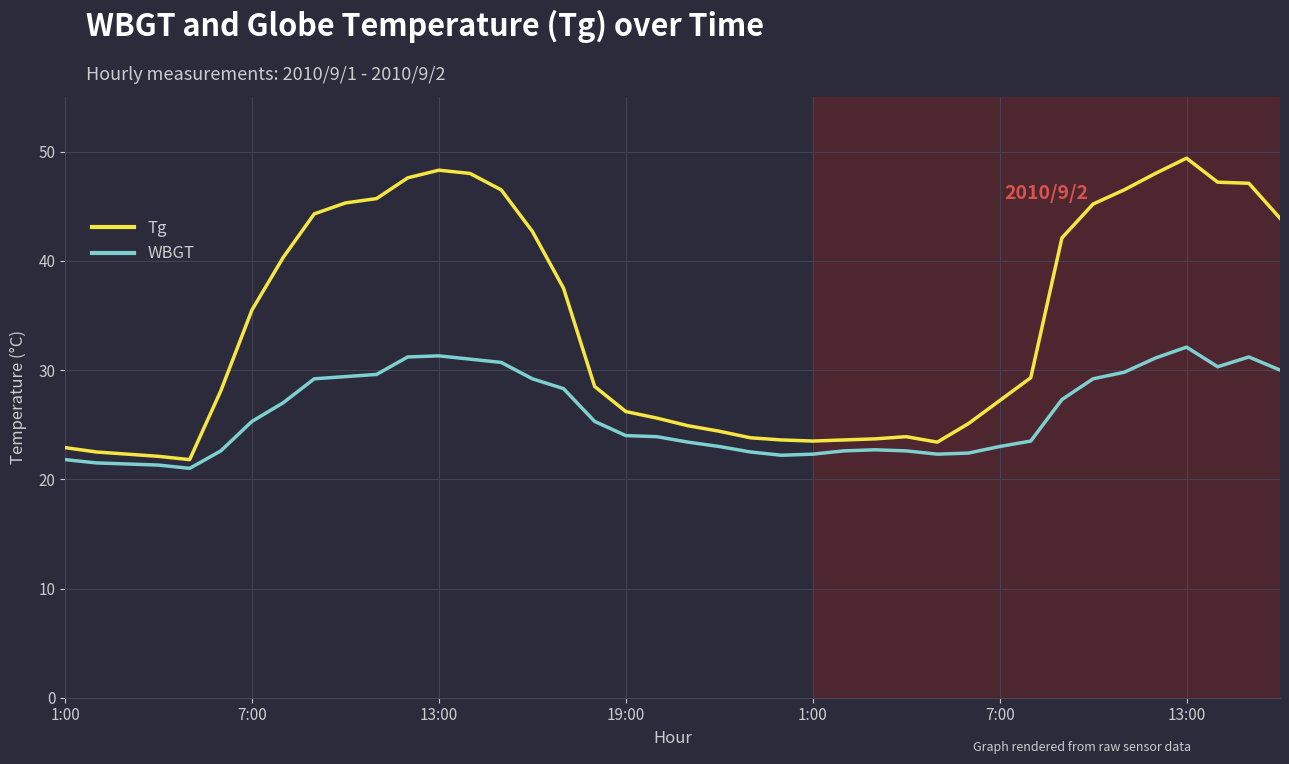

Count the number of data series in this chart.

2